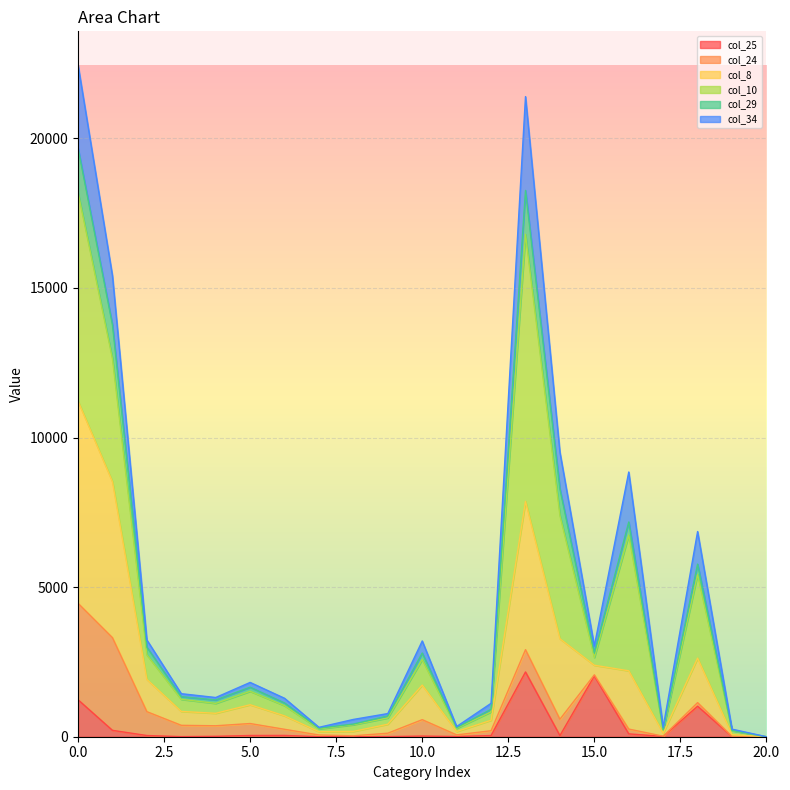

True or false: col_25 and col_8 cross at least once.

False